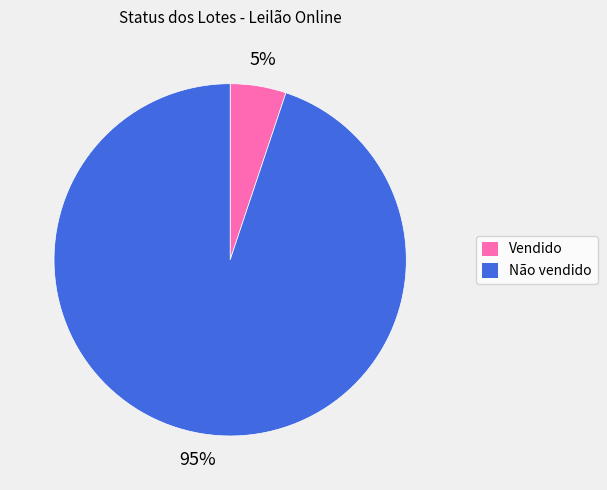

Is it true that Não vendido is 85% of the pie?

False